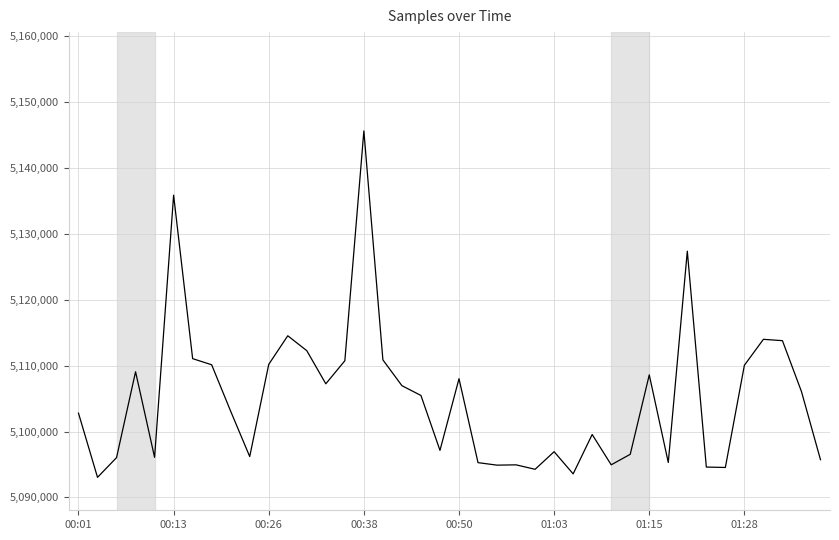

How many lines are shown in the chart?

1